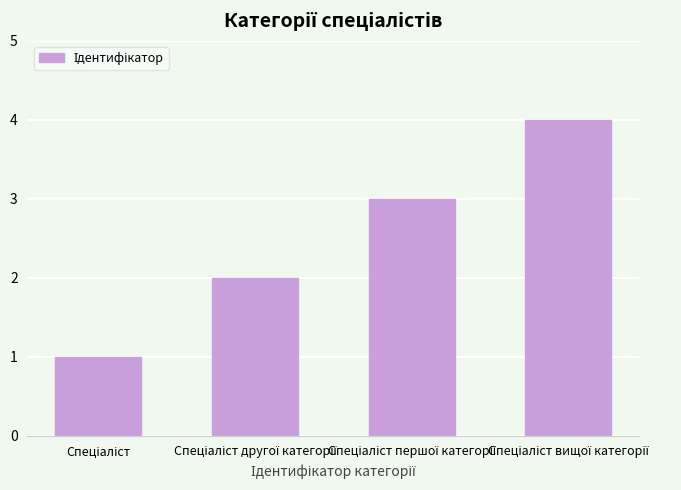

What is the difference between the maximum and minimum values?

3